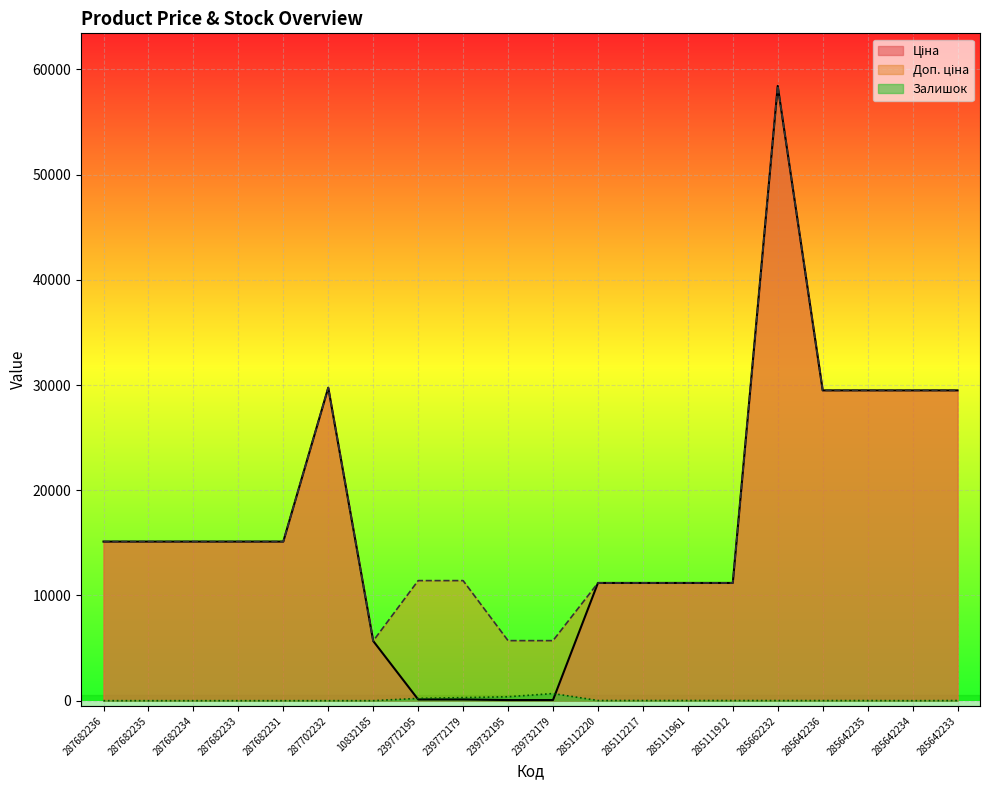

What is the average value of the Ціна series?

16625.4